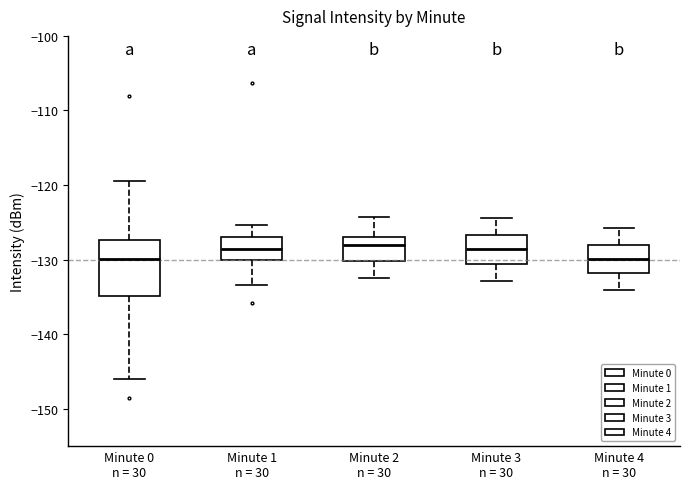

Reading left to right, read every box against the y-axis: the position of its median line, the range the box covers, and the ends of its whiskers. The values are not printed on the chart, so give them approximately, as read against the axis.

Minute 0 n = 30: median -130, box -135 to -127, whiskers -146 to -119
Minute 1 n = 30: median -129, box -130 to -127, whiskers -133 to -125
Minute 2 n = 30: median -128, box -130 to -127, whiskers -132 to -124
Minute 3 n = 30: median -129, box -131 to -127, whiskers -133 to -124
Minute 4 n = 30: median -130, box -132 to -128, whiskers -134 to -126